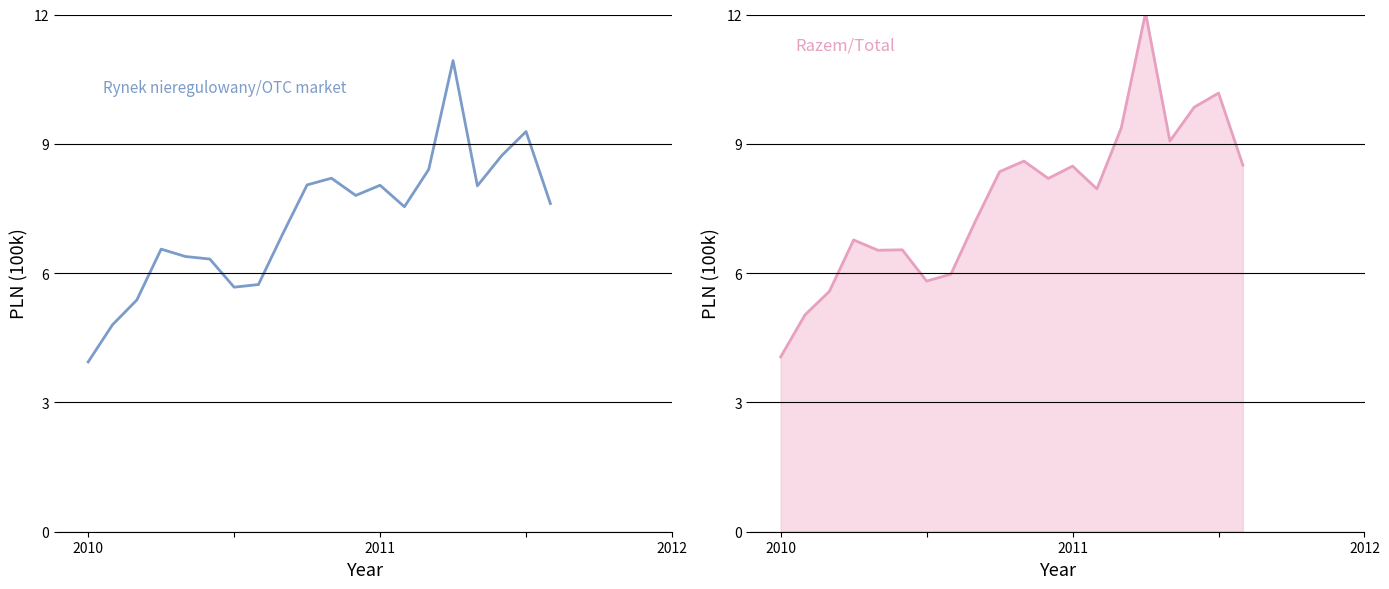

Reading left to right, extract all data points from this chart.

Rynek nieregulowany/OTC market: 3.9	4.8	5.4	6.6	6.4	6.3	5.7	5.7	6.9	8.0	8.2	7.8	8.0	7.5	8.4	10.9	8.0	8.7	9.3	7.6
Razem/Total: 4.1	5.0	5.6	6.8	6.5	6.5	5.8	6.0	7.2	8.4	8.6	8.2	8.5	8.0	9.4	12.0	9.1	9.8	10.2	8.5